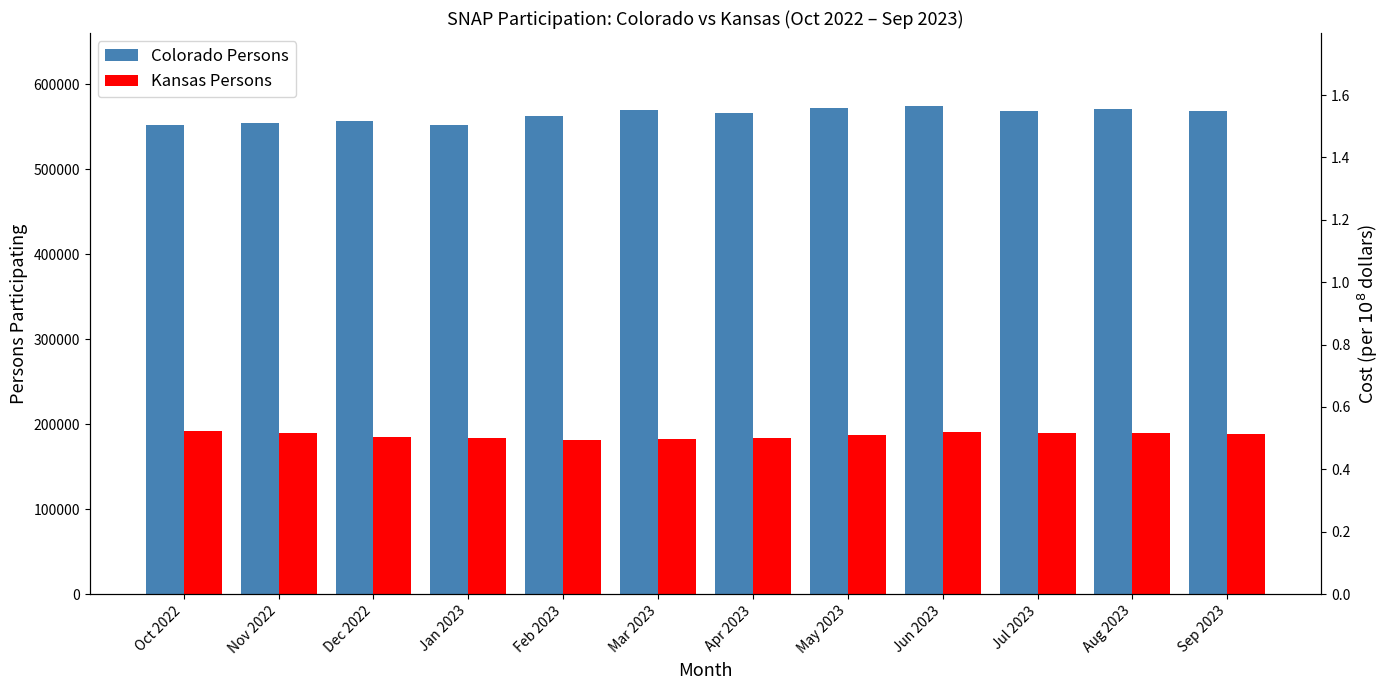

List the series in order of their overall mean, highest first.

Colorado Persons, Kansas Persons